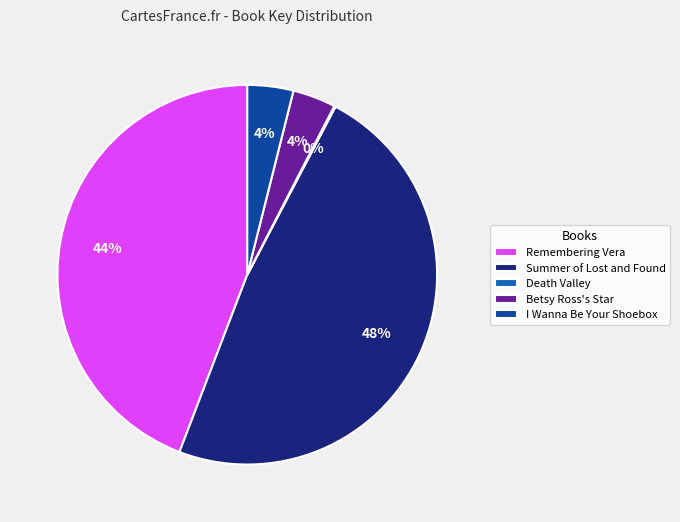

Which category has the biggest portion of the pie?

Summer of Lost and Found